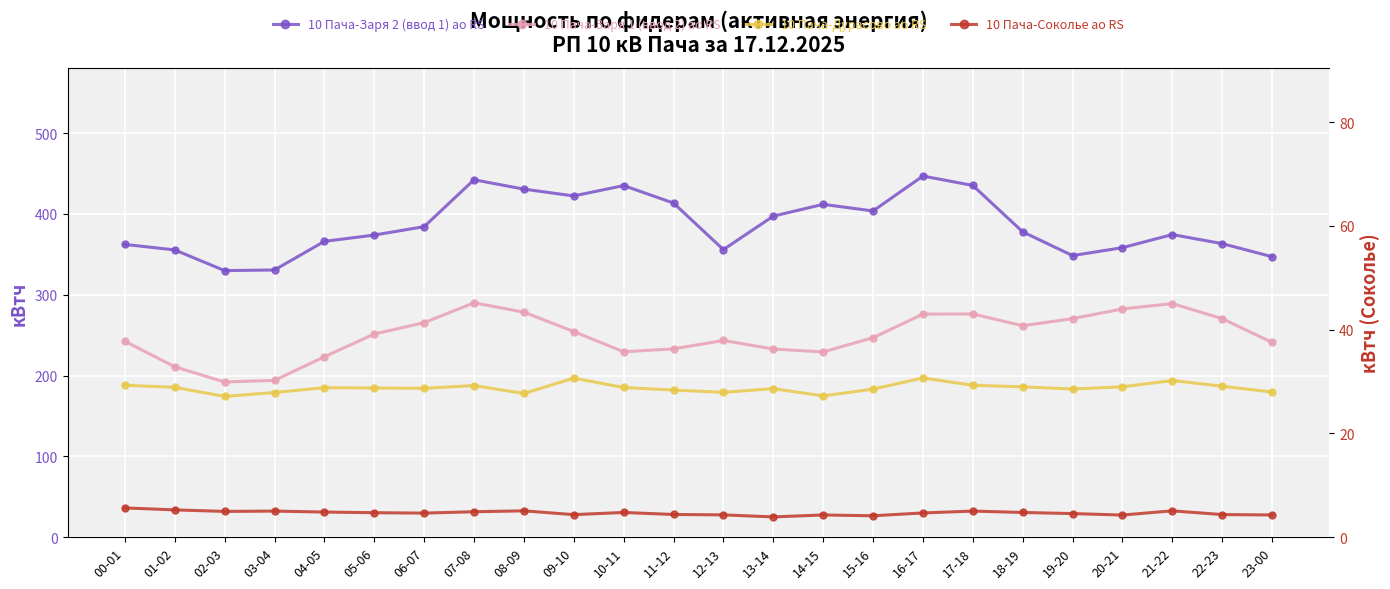

Which has a higher value, 11-12 or 17-18?

17-18